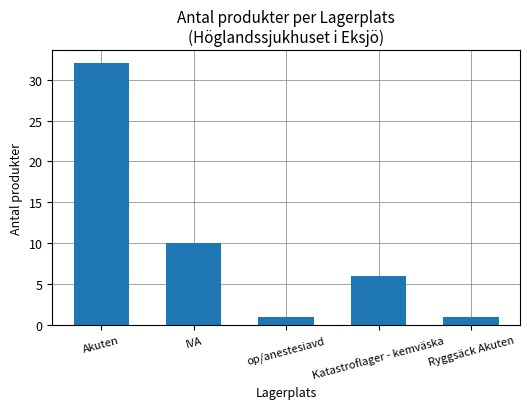

What is the change in value from Katastroflager - kemväska to Ryggsäck Akuten?

-5